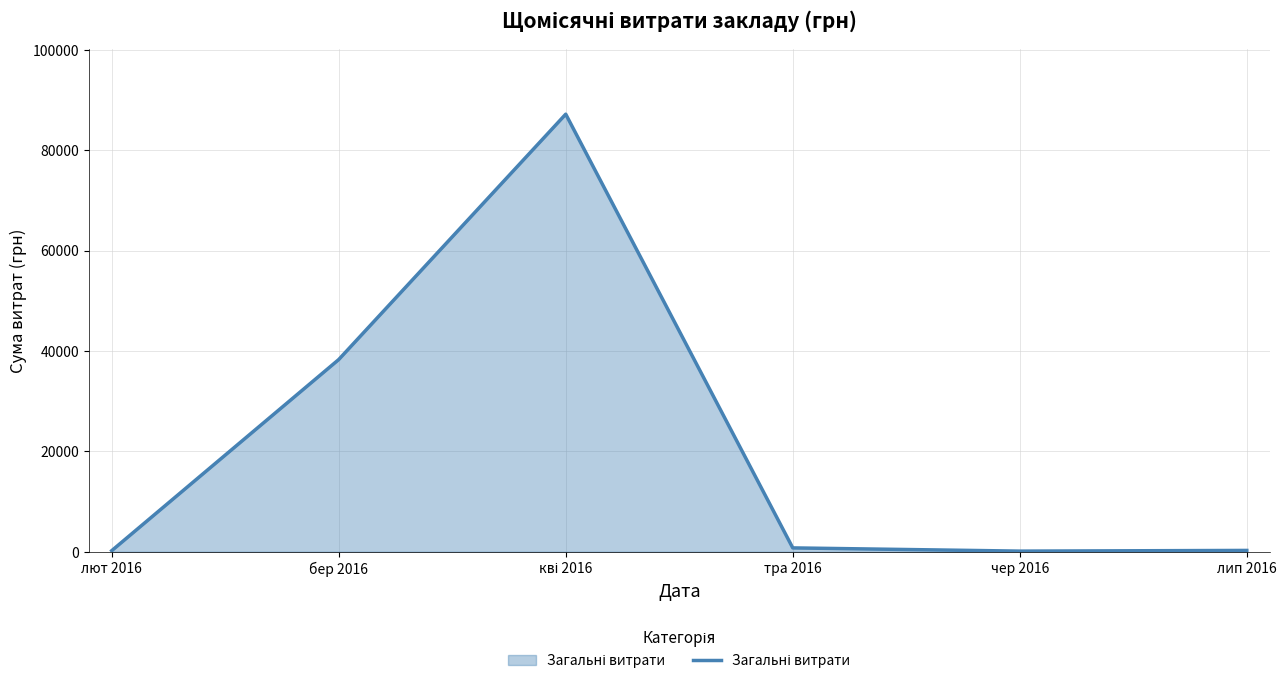

What is the greatest value displayed?

87183.4